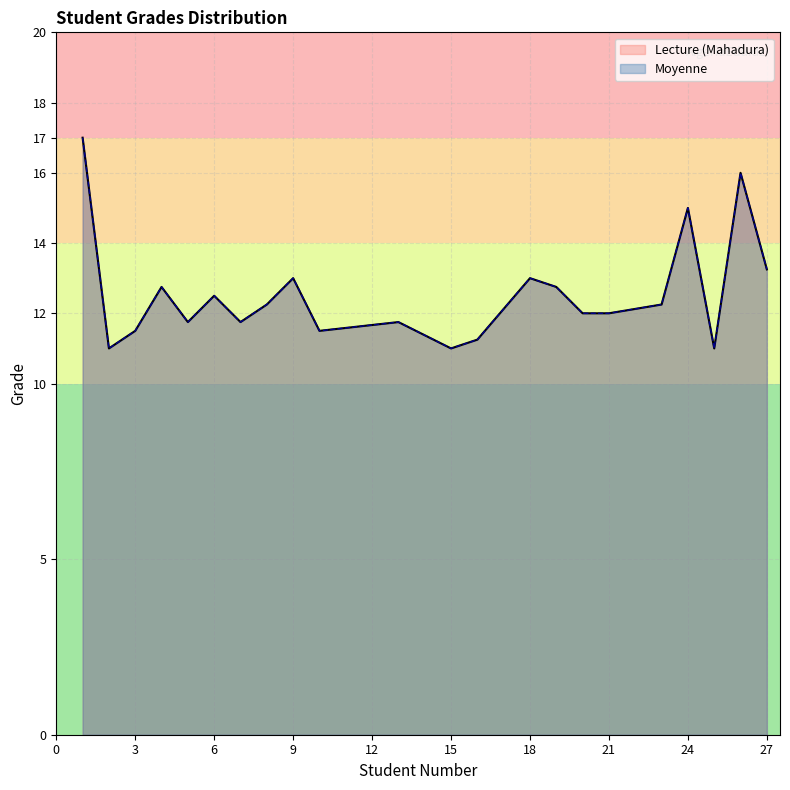

Reading left to right, transcribe all the data shown in this chart.

Lecture (Mahadura): 1=17.0	2=11.0	3=11.5	4=12.8	5=11.8	6=12.5	7=11.8	8=12.2	9=13.0	10=11.5	13=11.8	15=11.0	16=11.2	18=13.0	19=12.8	20=12.0	21=12.0	23=12.2	24=15.0	25=11.0	26=16.0	27=13.2
Moyenne: 1=17.0	2=11.0	3=11.5	4=12.8	5=11.8	6=12.5	7=11.8	8=12.2	9=13.0	10=11.5	13=11.8	15=11.0	16=11.2	18=13.0	19=12.8	20=12.0	21=12.0	23=12.2	24=15.0	25=11.0	26=16.0	27=13.2